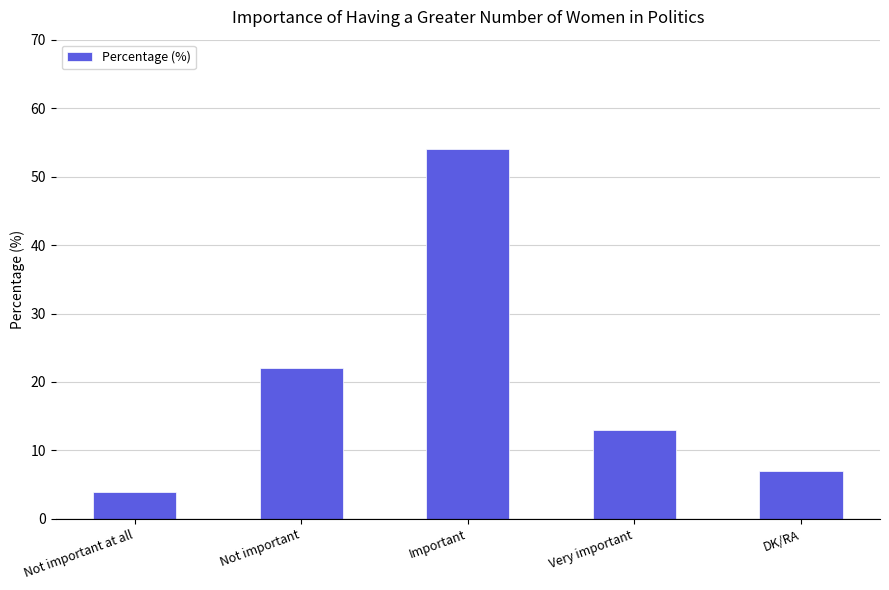

Which category has the highest value across all series?

Important